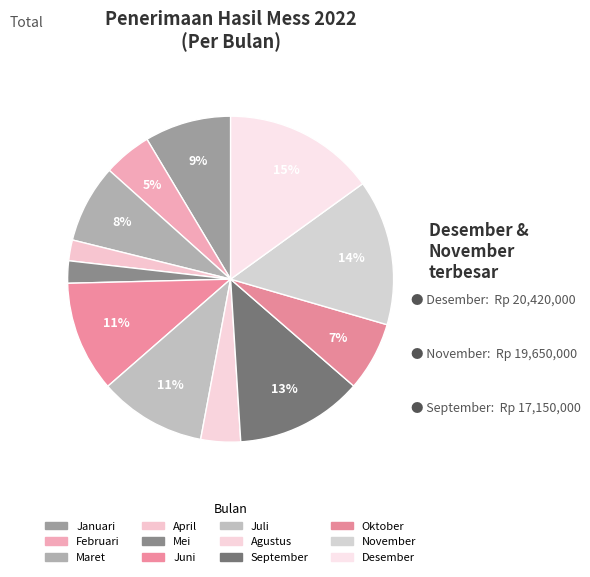

Is it true that Oktober is 1% of the pie?

False